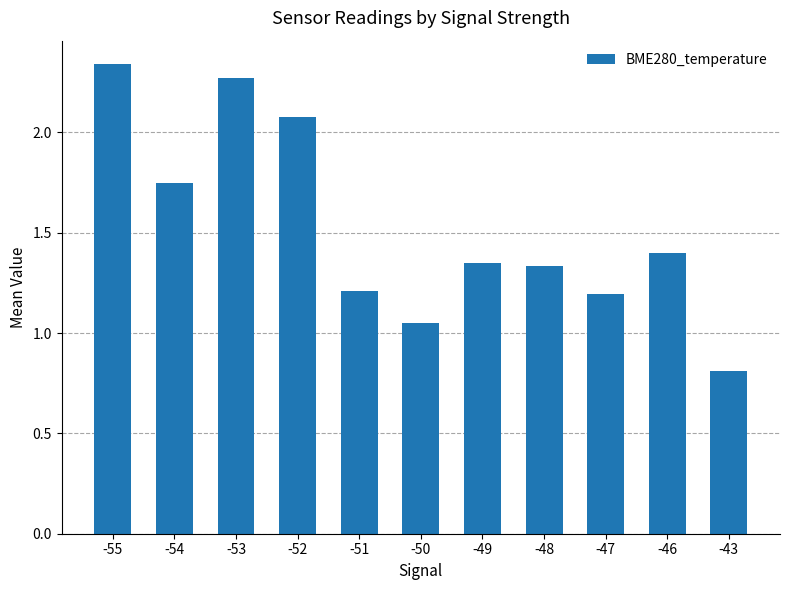

What is the average value?

1.5